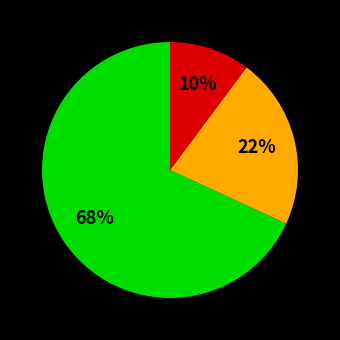

Is there a majority slice in this chart?

Yes